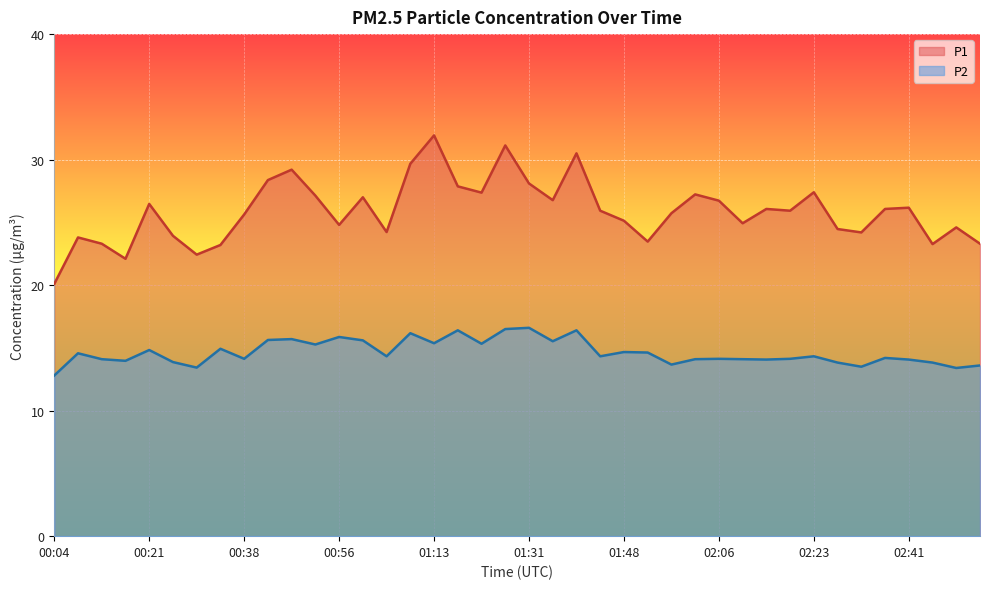

What is the label of the 21st point from the left?

01:31